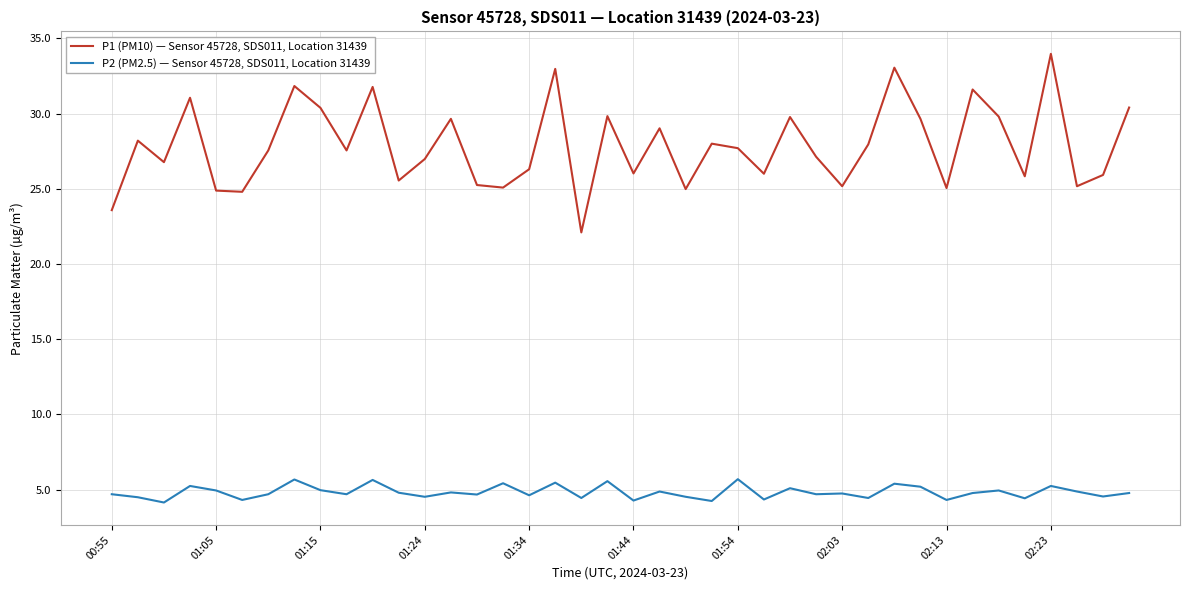

Rank the series by their average value, from lowest to highest.

P2 (PM2.5) — Sensor 45728, SDS011, Location 31439, P1 (PM10) — Sensor 45728, SDS011, Location 31439